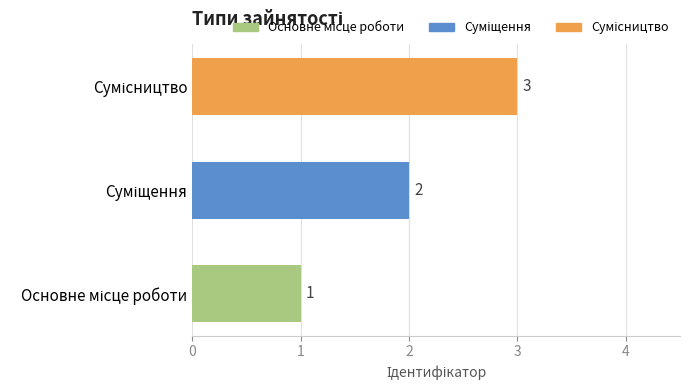

What is the sum of all values?

6